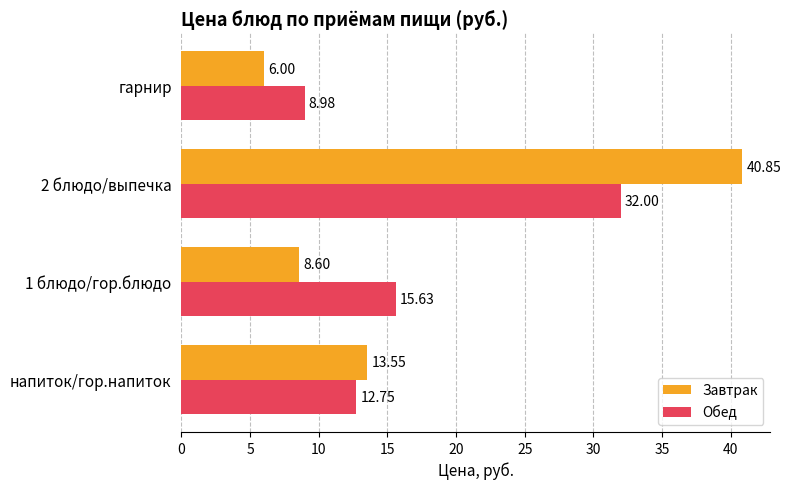

What is the sum of the Обед values at гарнир and напиток/гор.напиток?

21.7